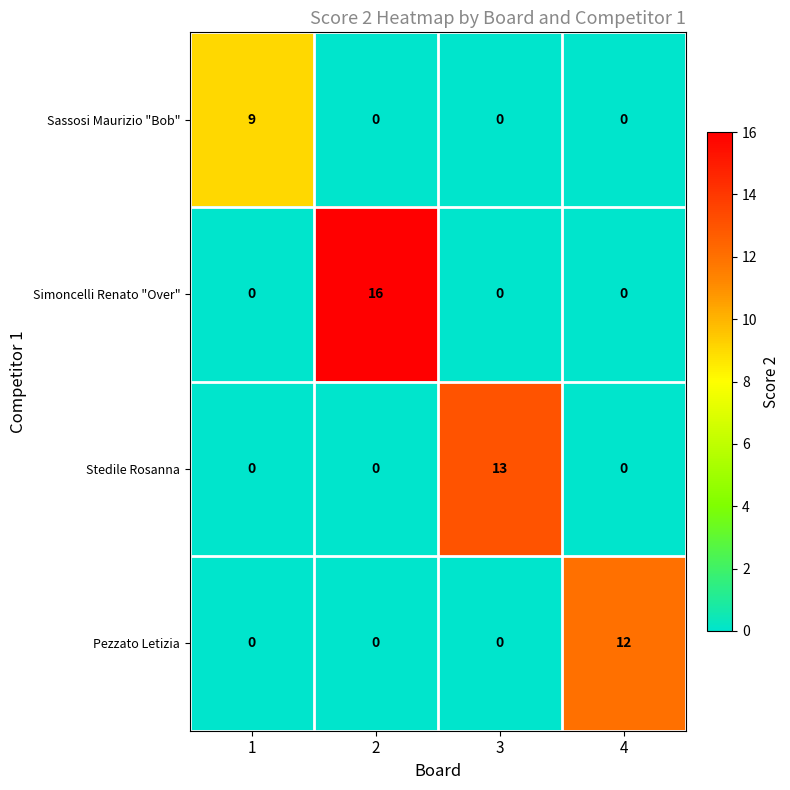

Count the number of data series in this chart.

4